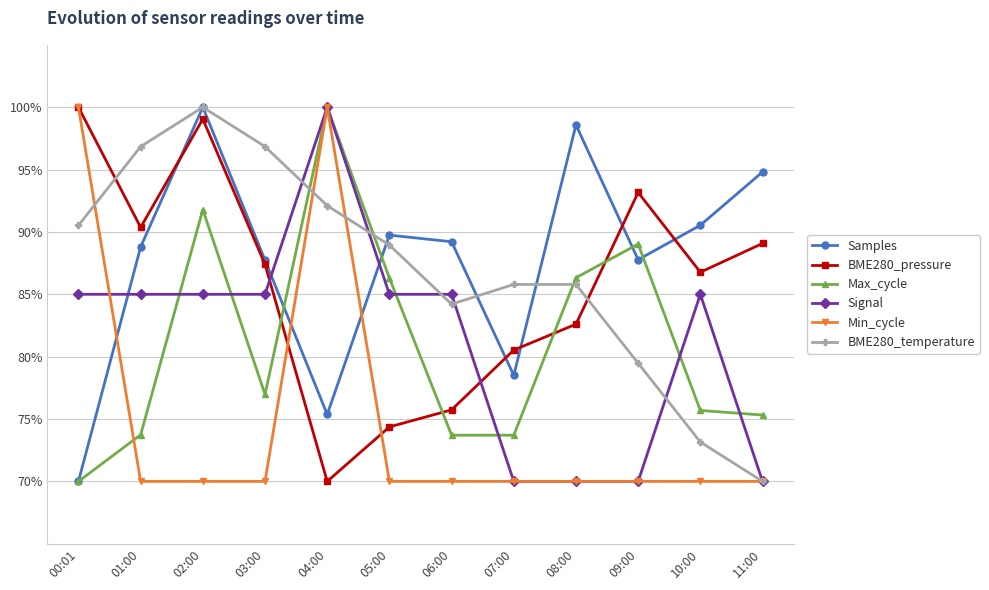

True or false: BME280_pressure has more than 1 interior local peaks.

True